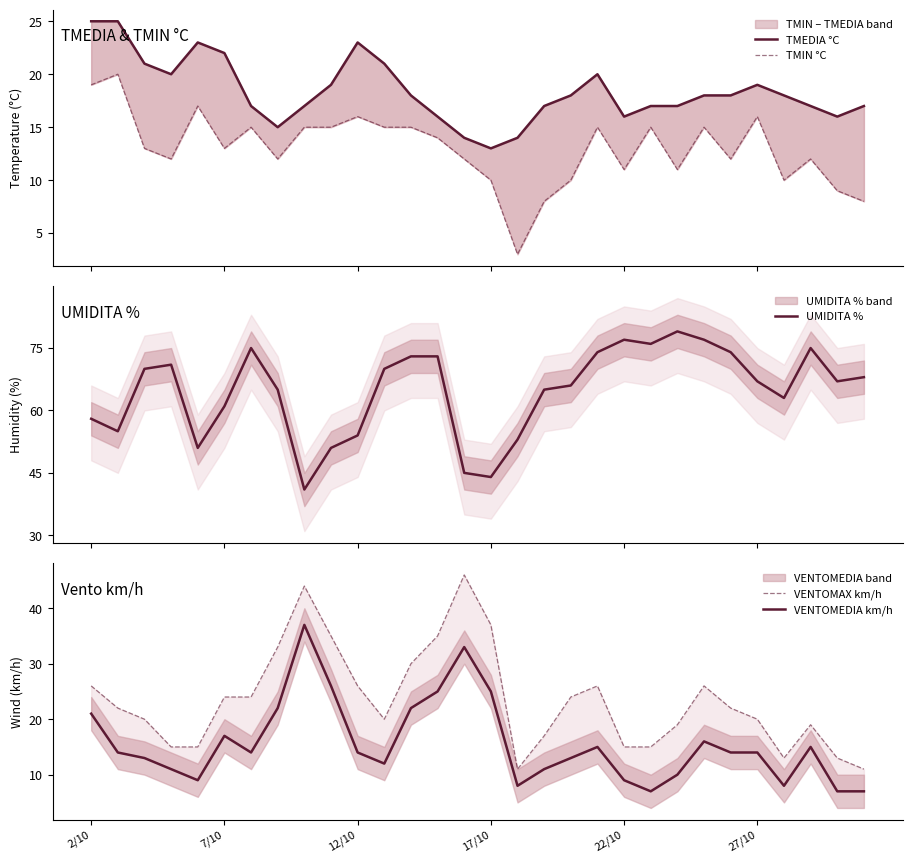

What is the lowest value of the UMIDITA % series?

41